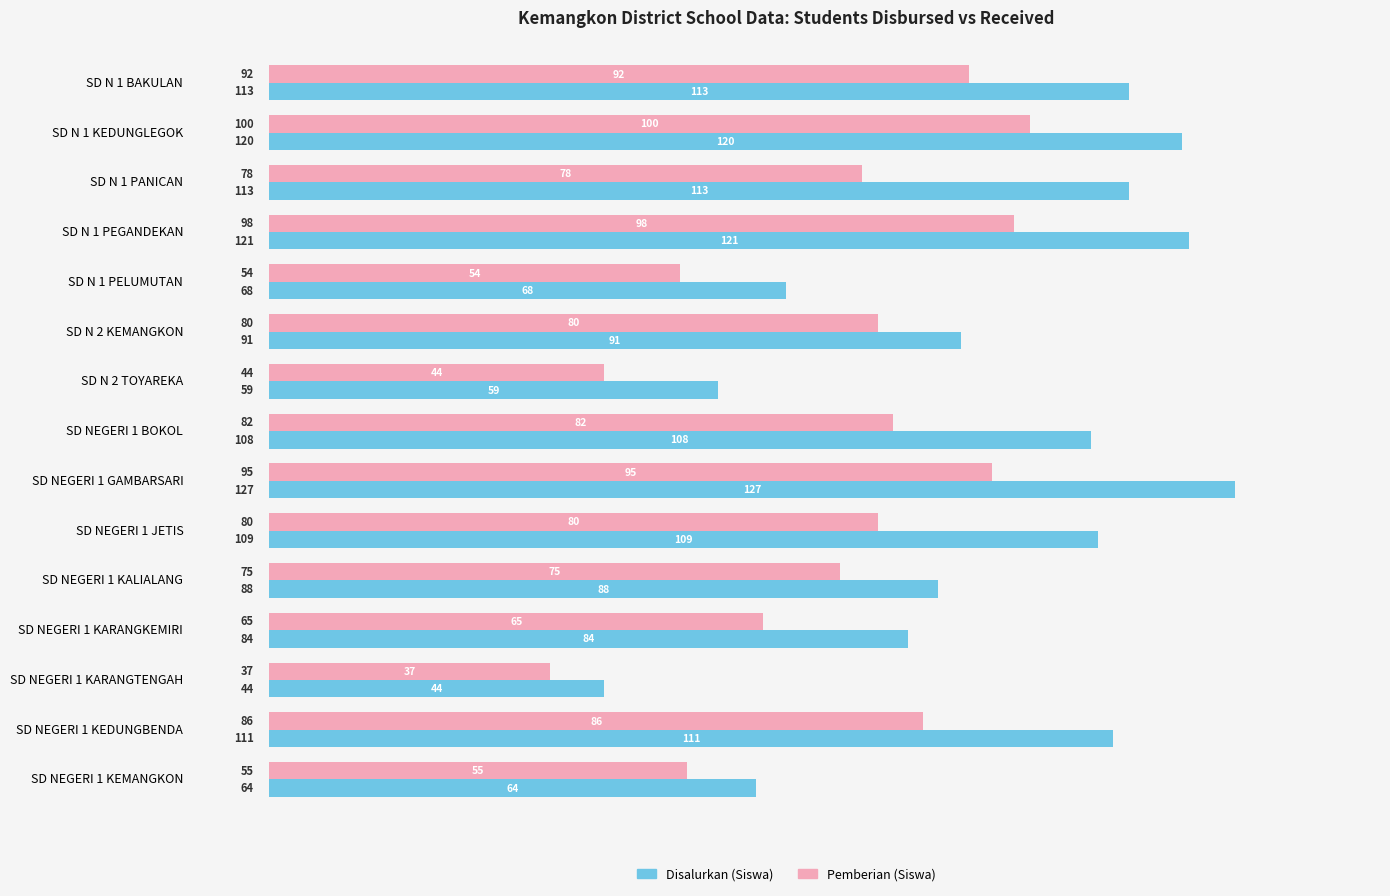

How many data points in Pemberian (Siswa) are less than 80?

7